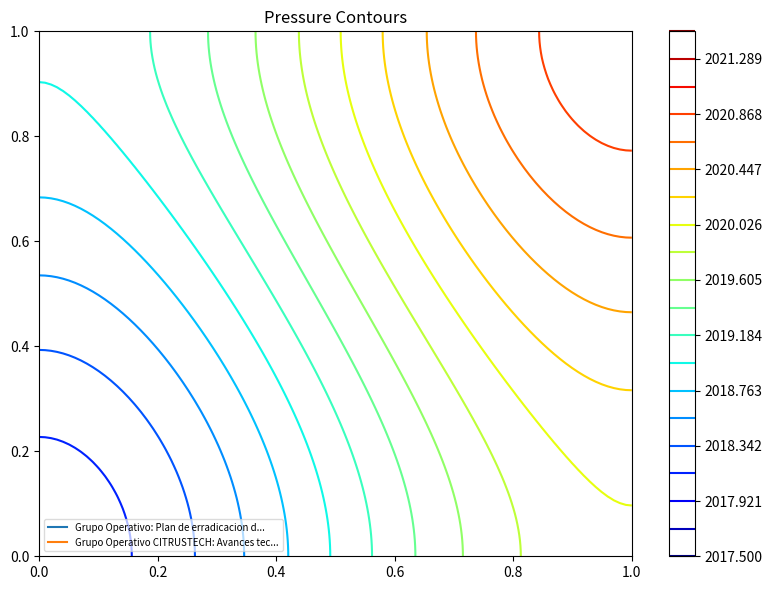

Between 0 and 1, which is larger?

1